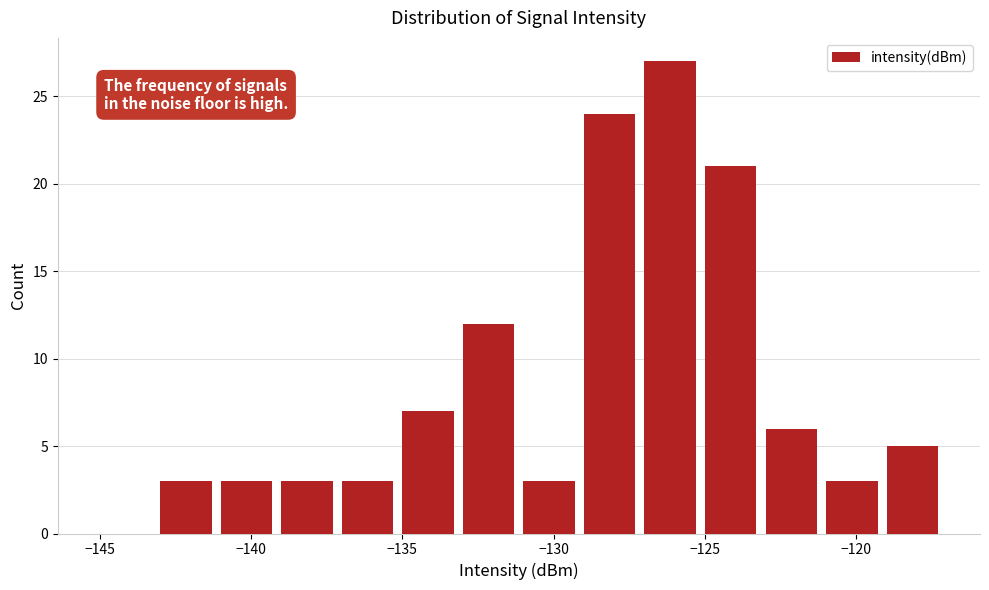

Which range on the x-axis has the tallest bar?

-127 to -125